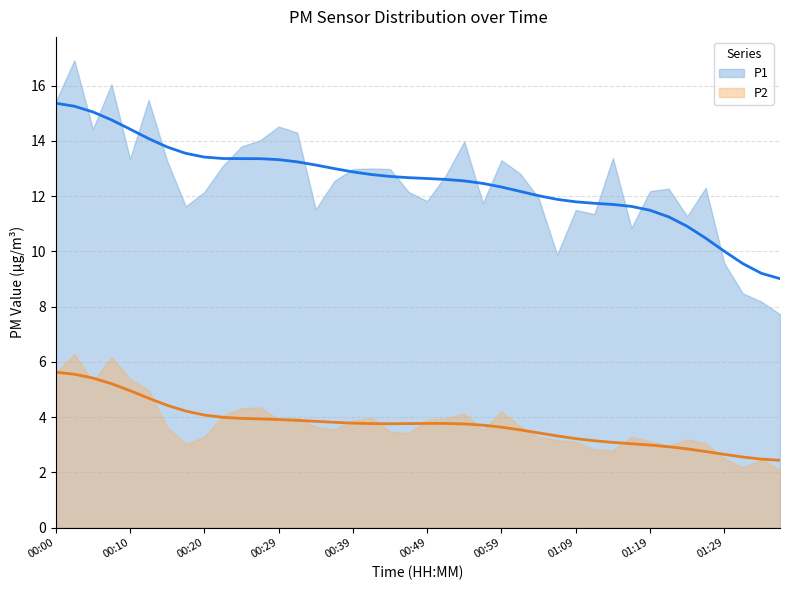

What is the value of the P1 point at the 6th from the left?

15.5